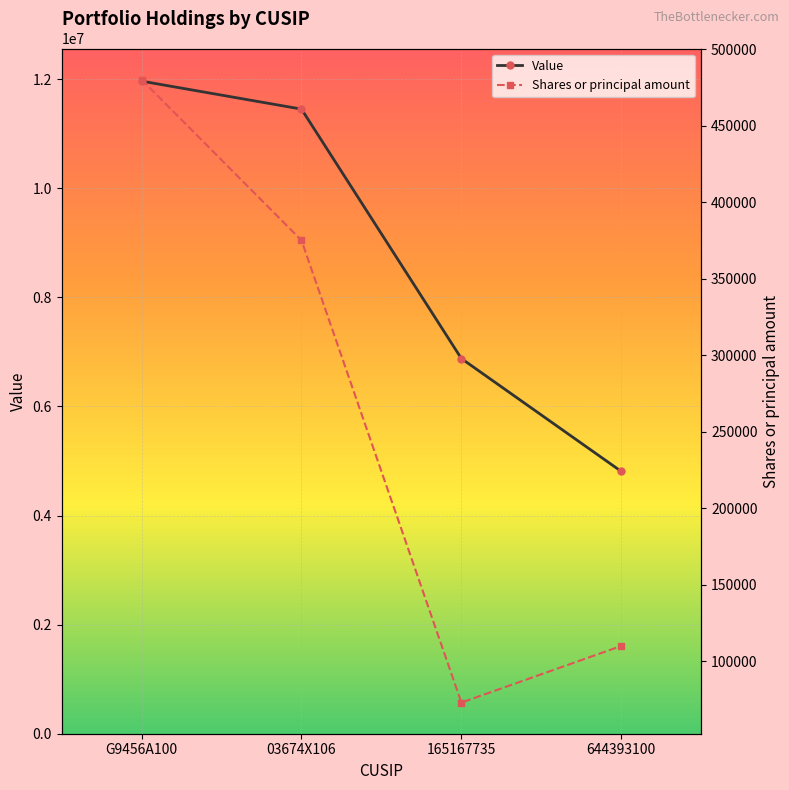

What is the greatest value displayed?

11962000